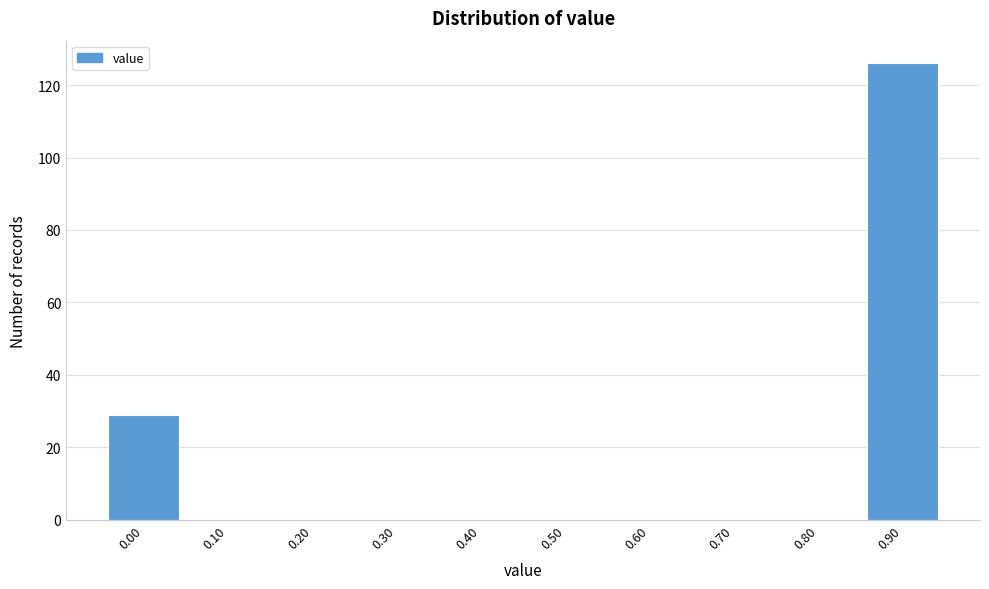

Reading right to left, extract all data points from this chart.

0.90=126	0.80=0	0.70=0	0.60=0	0.50=0	0.40=0	0.30=0	0.20=0	0.10=0	0.00=29